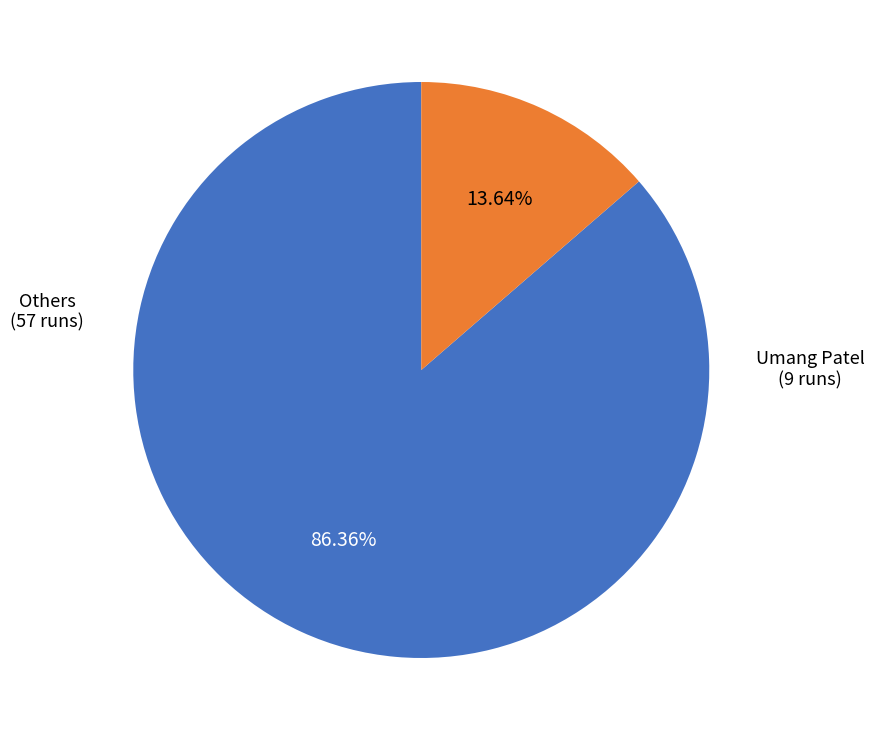

Does any single category account for the majority?

Yes